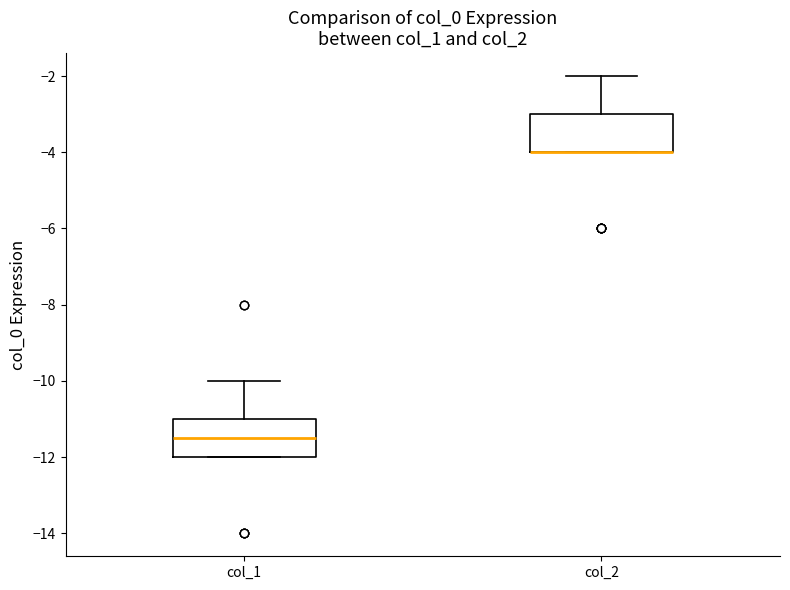

Reading left to right, read every box against the y-axis: the position of its median line, the range the box covers, and the ends of its whiskers. The values are not printed on the chart, so give them approximately, as read against the axis.

col_1: median -11.4, box -12.0 to -11.0, whiskers -12.0 to -10.0
col_2: median -4.0 (drawn on the box's lower edge), box -4.0 to -3.0, whiskers -4.0 to -2.0